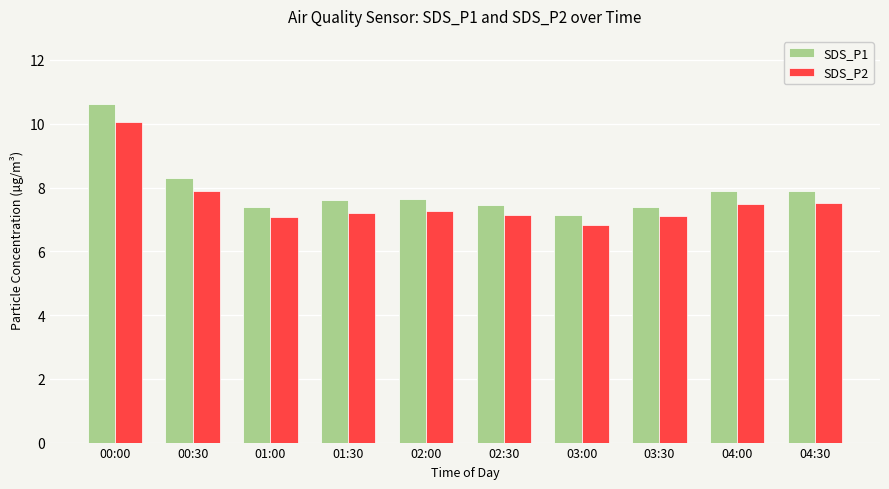

Read the SDS_P1 value at 02:00.

7.7